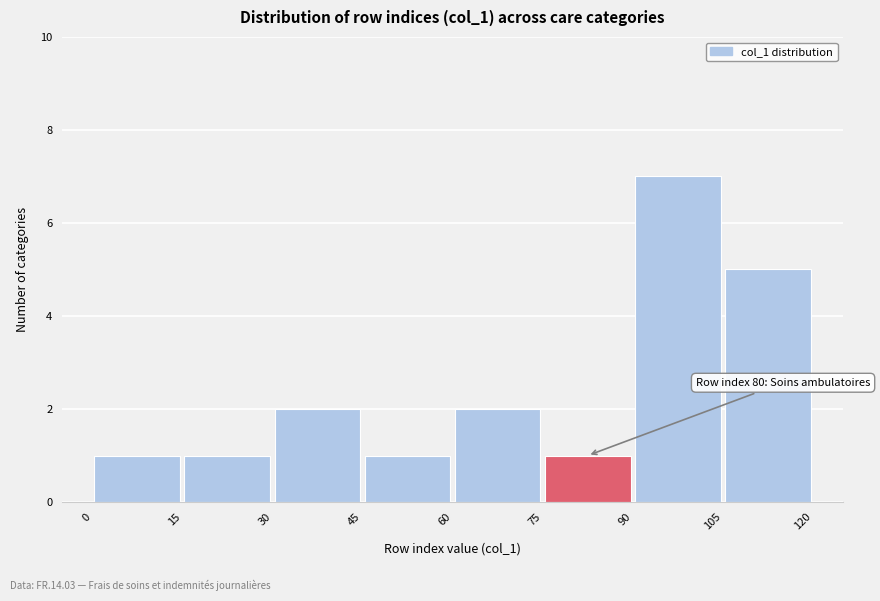

Which range on the x-axis has the tallest bar?

90 to 105